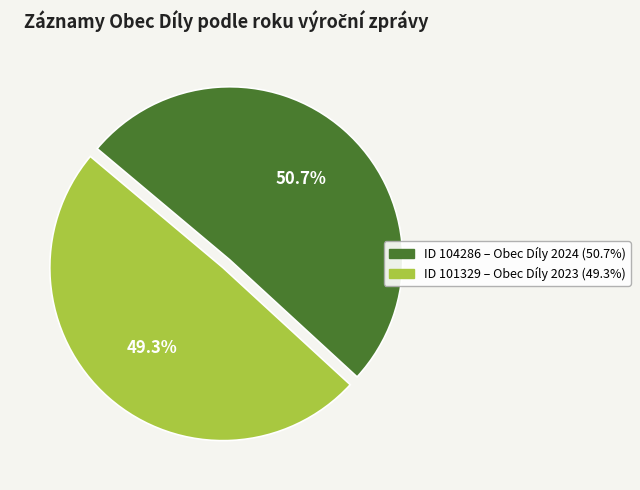

Does any single category account for the majority?

Yes